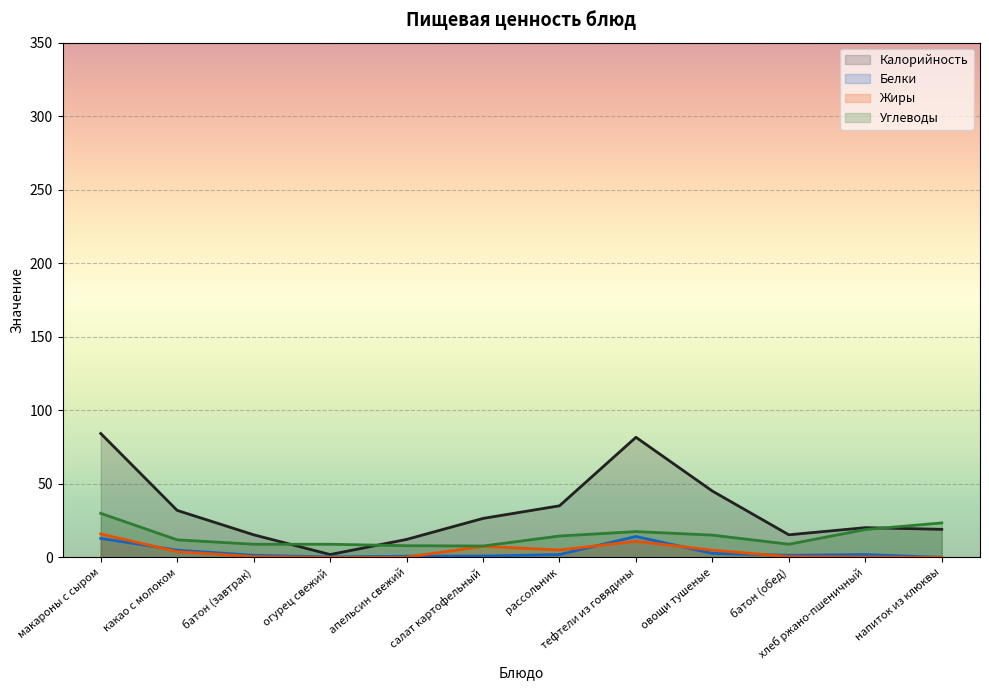

Does the chart display data point markers on the line(s)?

No